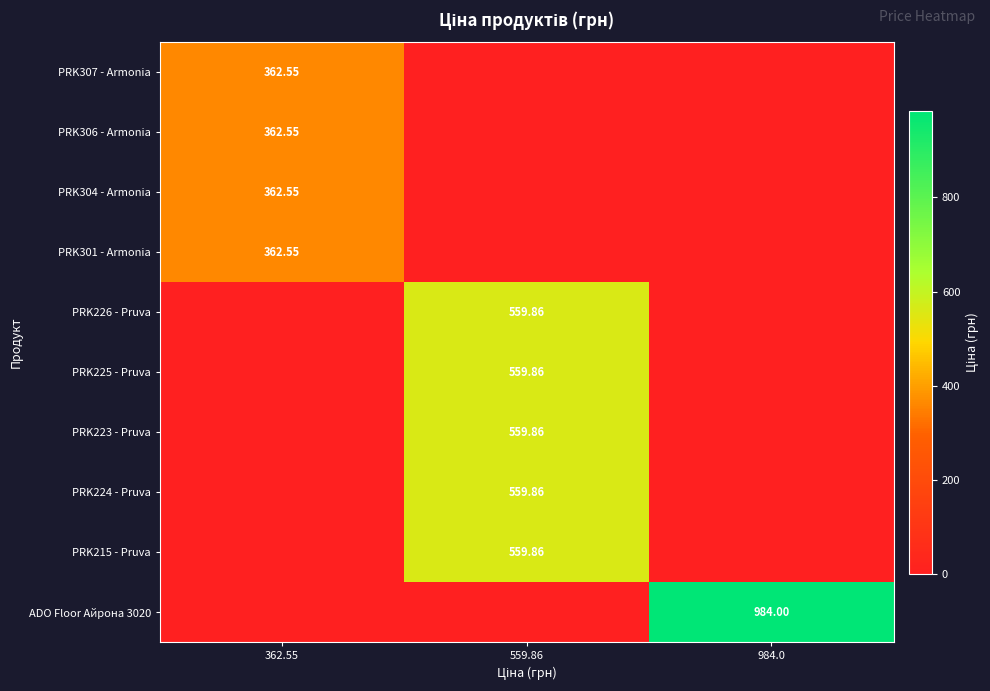

The PRK301 - Armonia series shows -147.6 at 559.86. True or false?

False